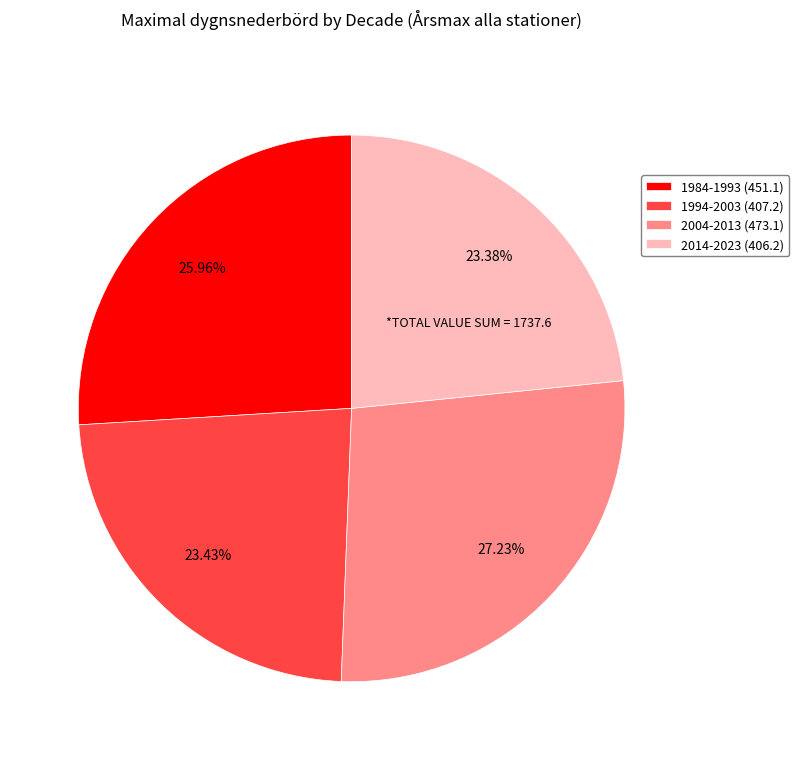

Which has a higher value, 2014-2023 (406.2) or 1984-1993 (451.1)?

1984-1993 (451.1)